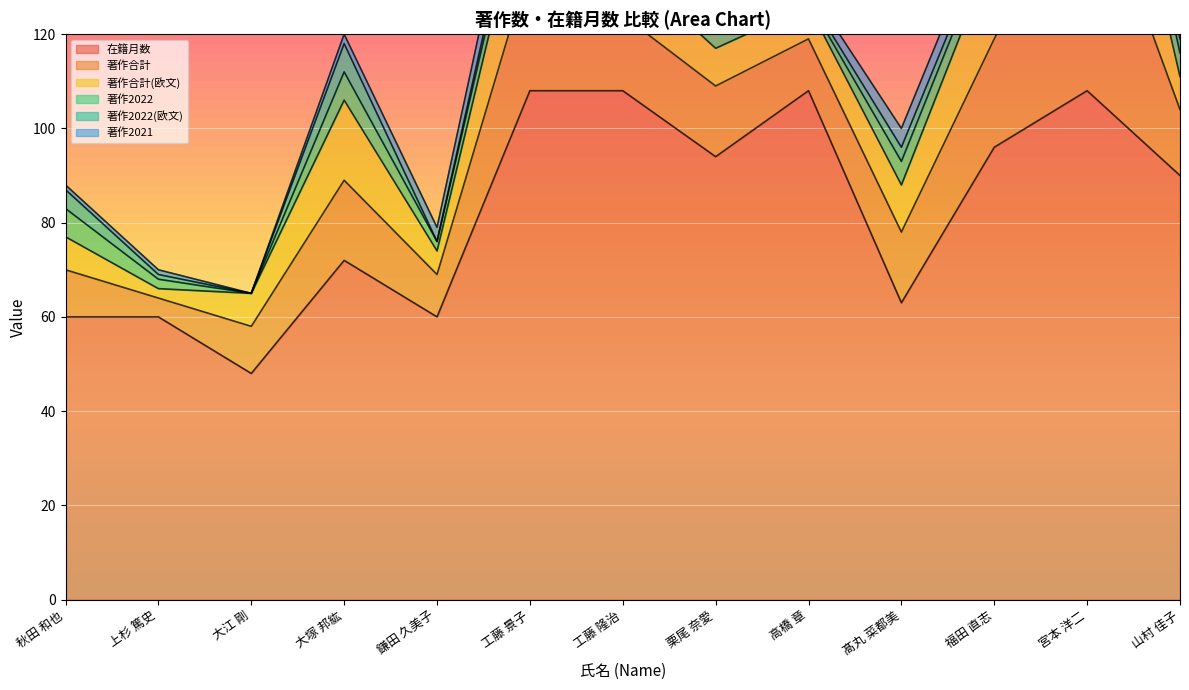

What is the label of the 7th point from the left?

工藤 隆治